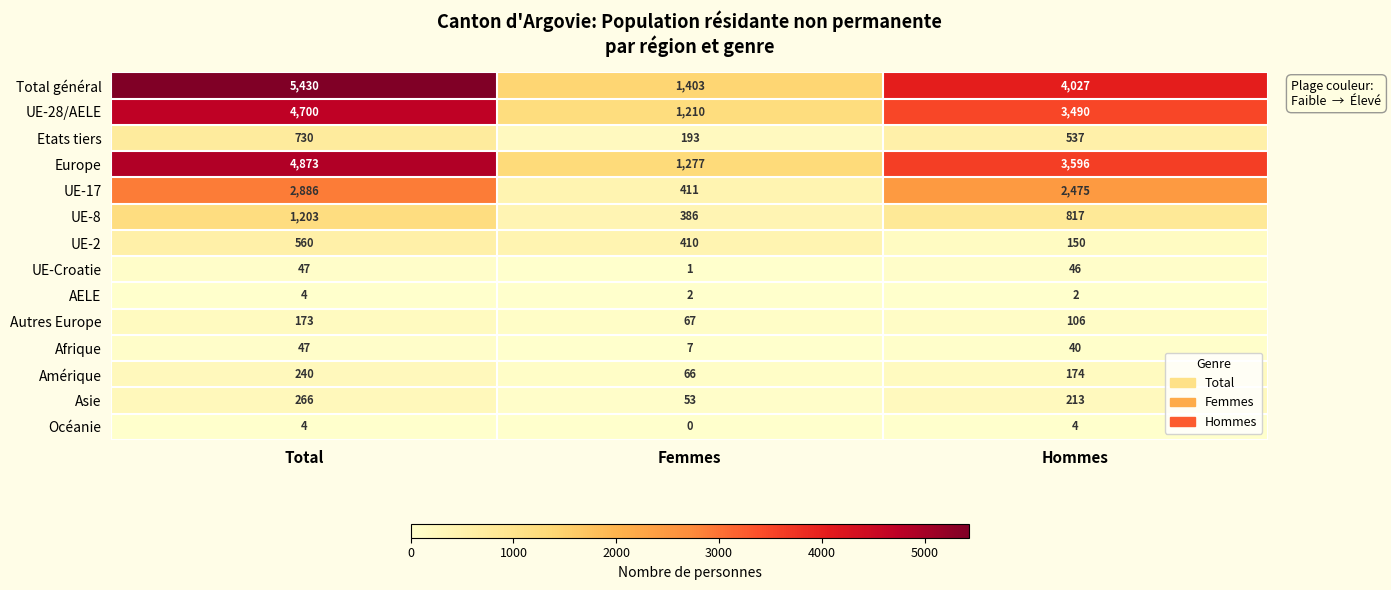

What value does the Amérique series have at Femmes, to the nearest 10?

70